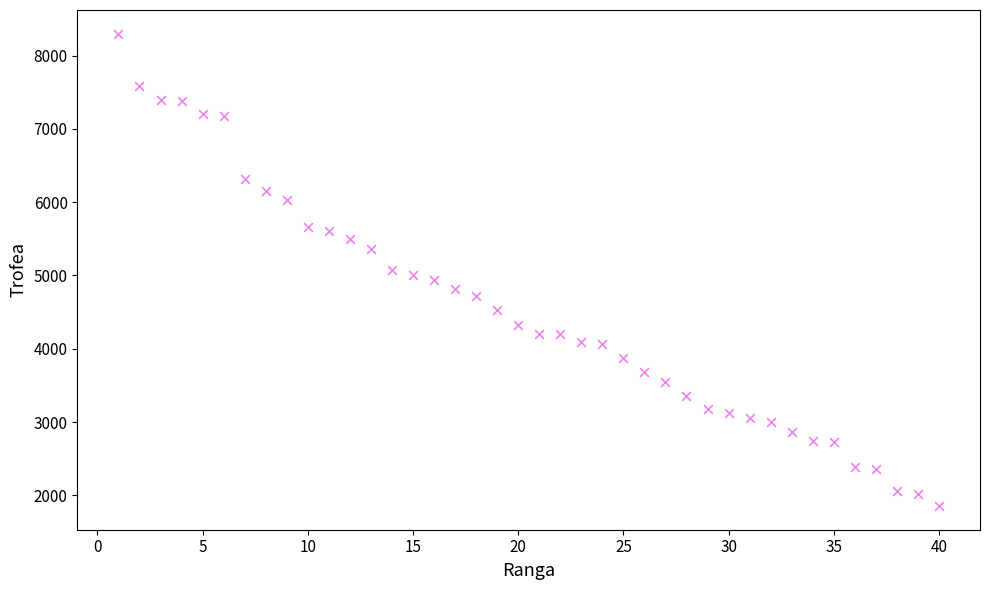

What is the range of X values (max minus min)?

39